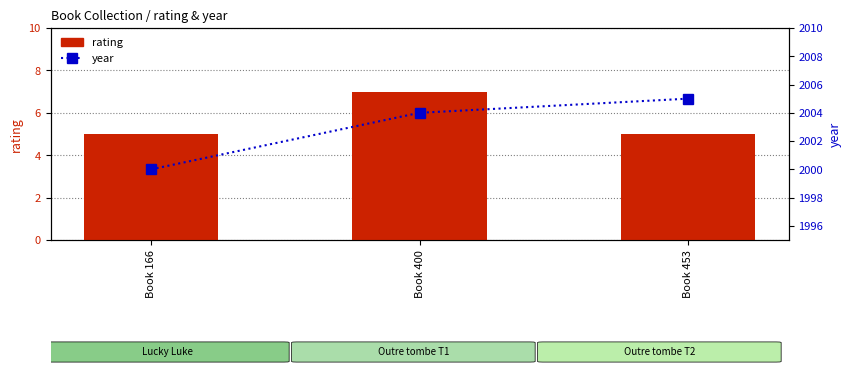

What is the approximate value of rating at Book 453?

5